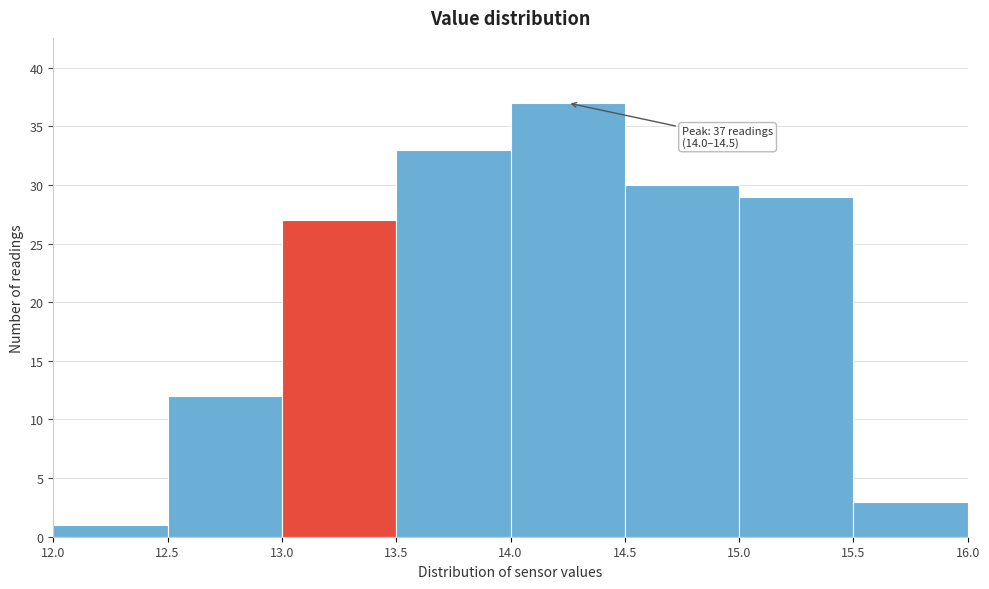

Which range on the x-axis has the tallest bar?

14.0 to 14.5